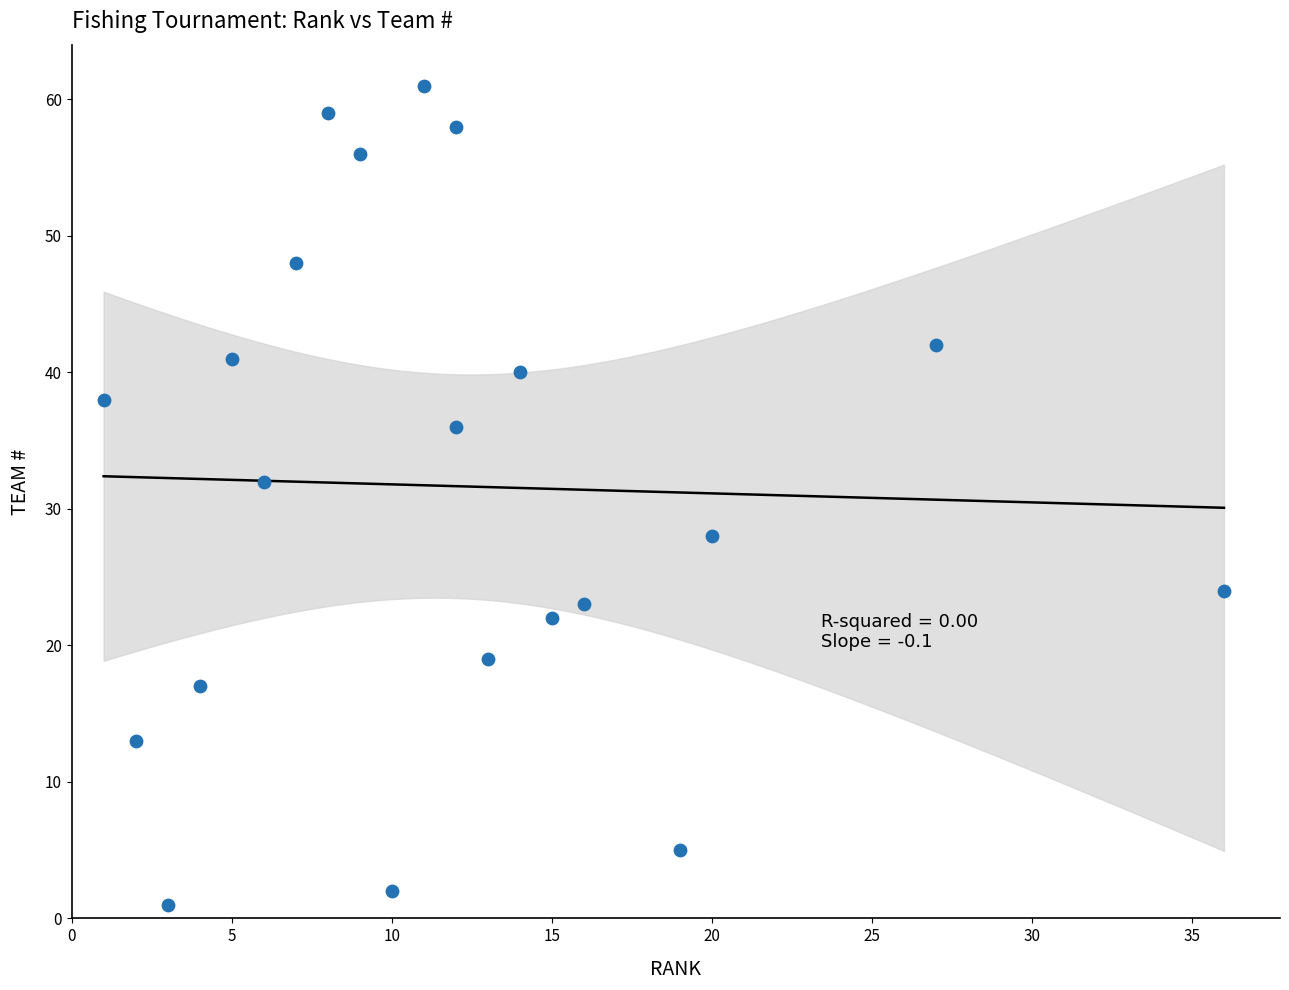

What Y value in the scatter plot is closest to 31?

32